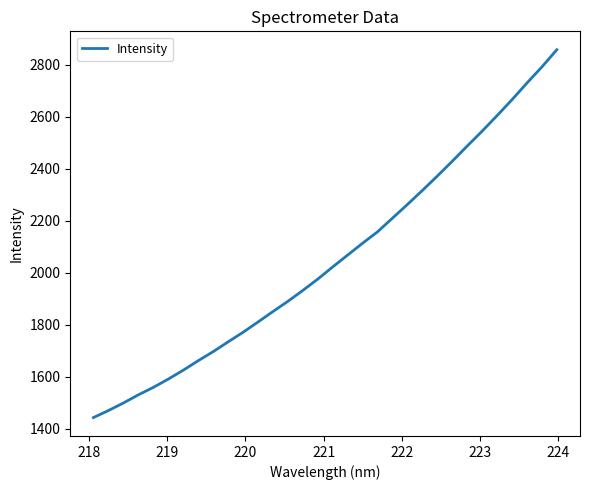

What is the difference between the maximum and second lowest values?

1387.9